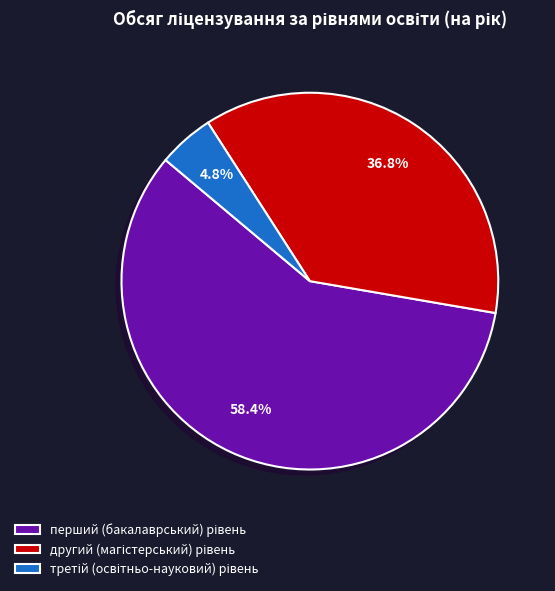

Is there a majority slice in this chart?

Yes